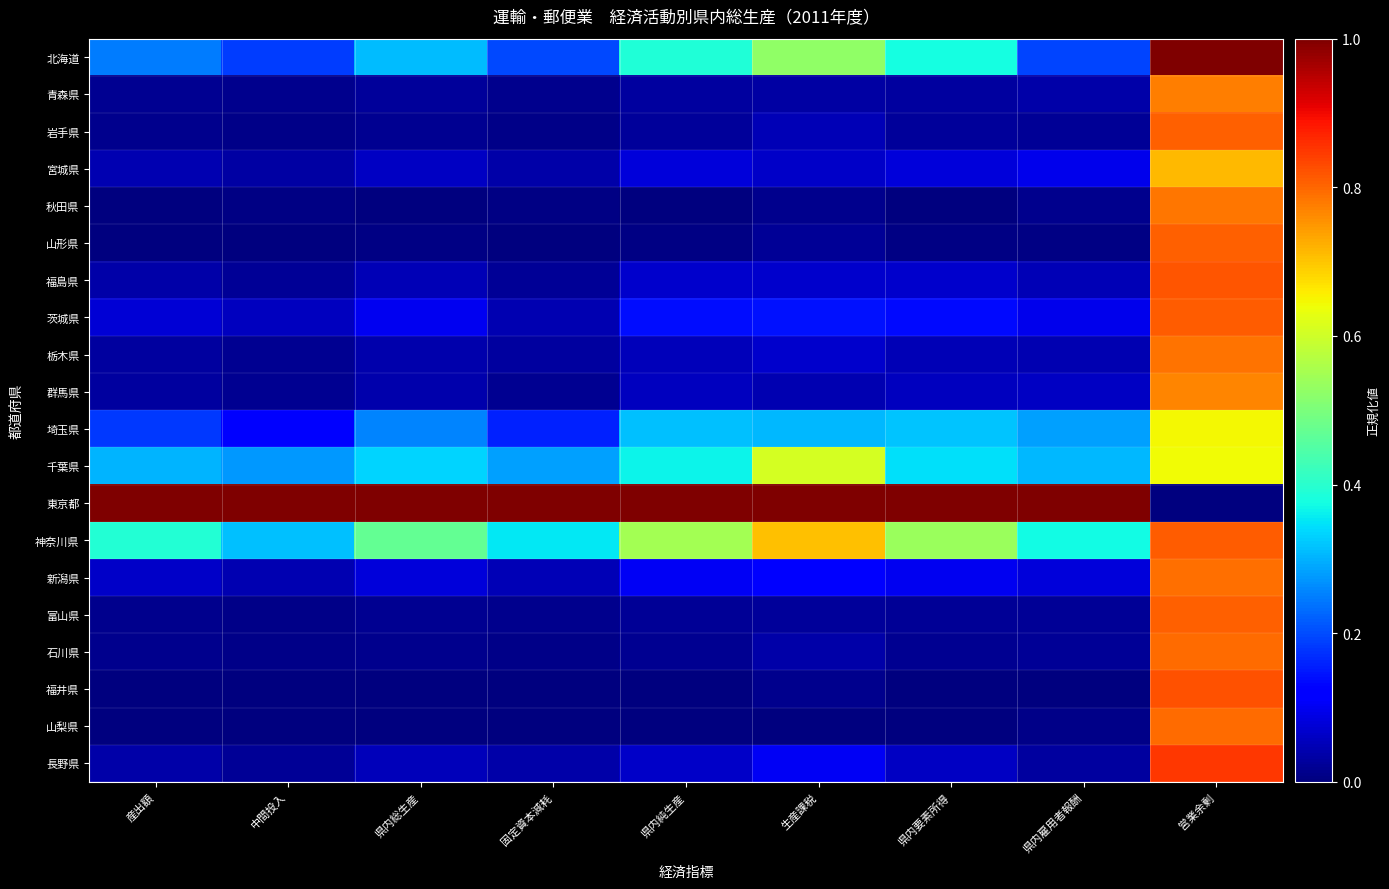

Which label corresponds to the smallest value in the chart?

営業余剰